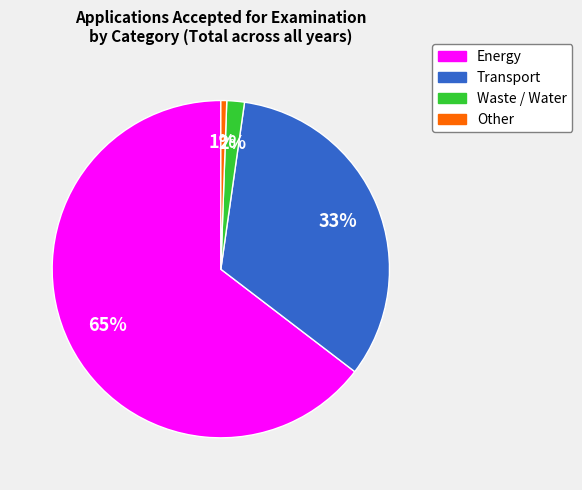

How many segments does this pie chart have?

4